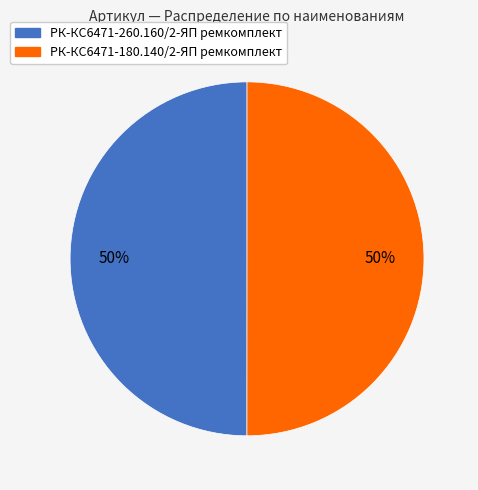

To the nearest percent, what is the combined percentage of РК-КС6471-260.160/2-ЯП ремкомплект and РК-КС6471-180.140/2-ЯП ремкомплект?

100%